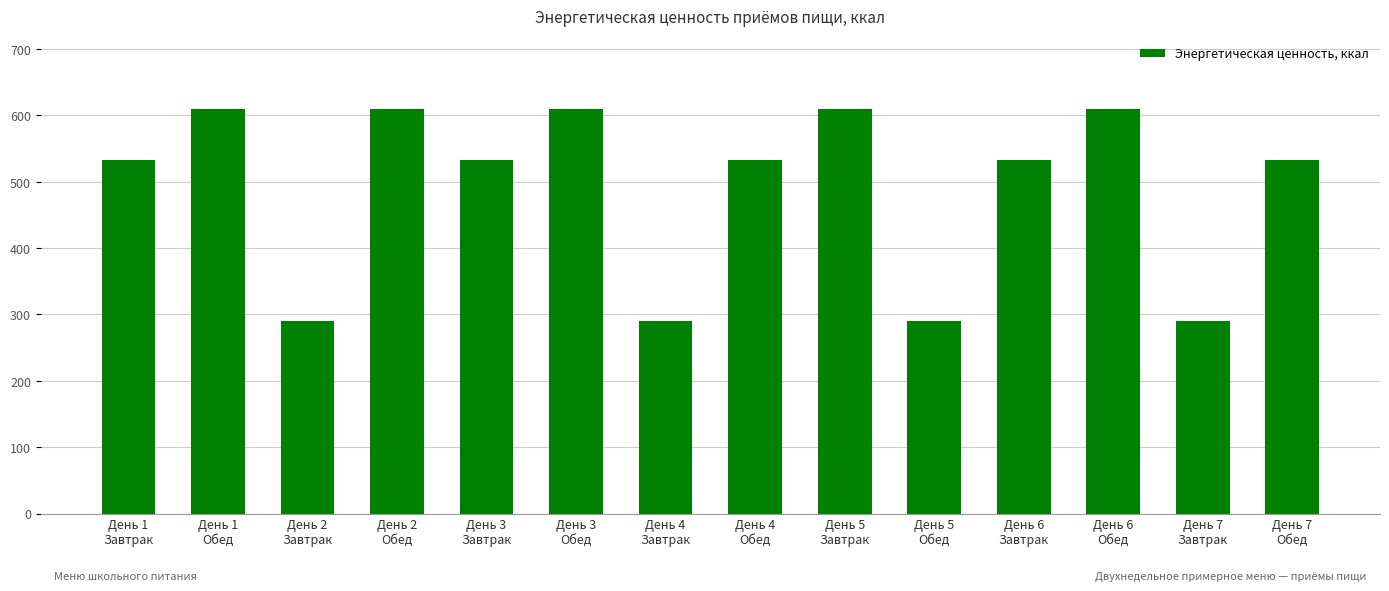

What is the sum of the values at День 6
Завтрак and День 7
Обед?

1064.8